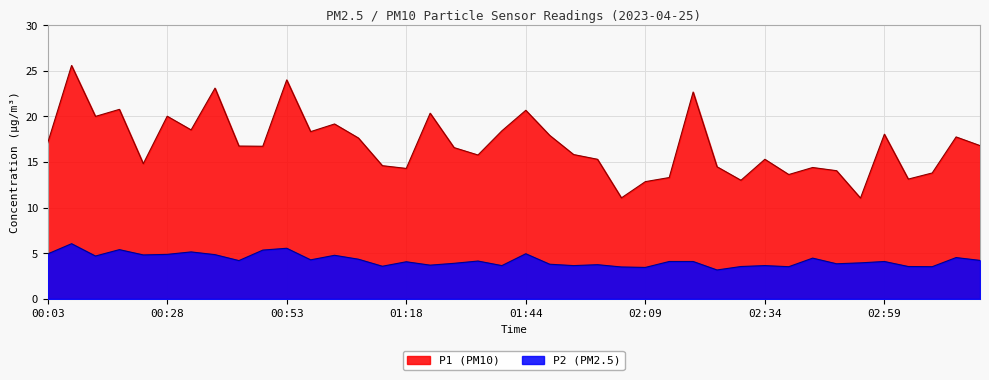

Is it true that P2 equals 4.1 at 02:59?

True